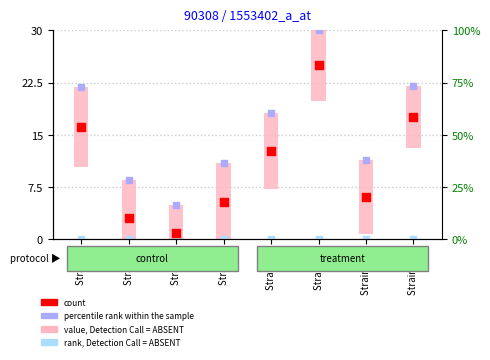

Which series has the largest Y range (max minus min)?

percentile rank within the sample